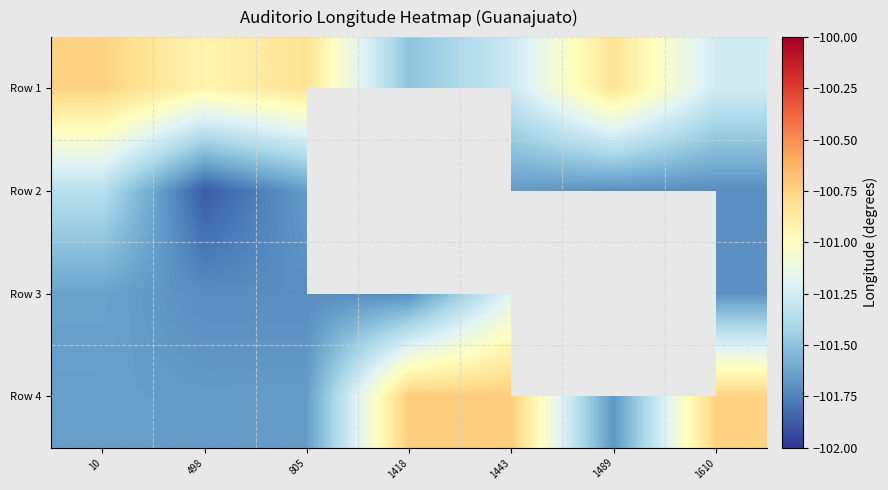

At which label does Row 4 first exceed -101?

1418